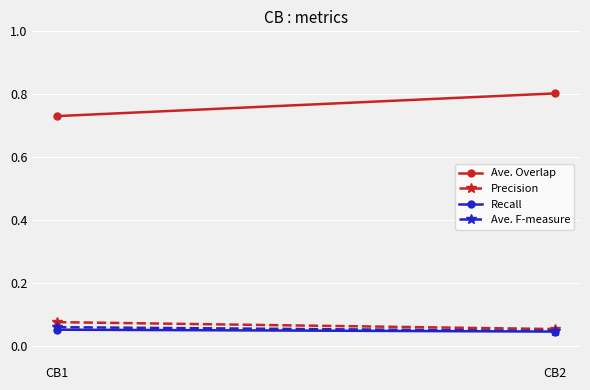

How many categories are shown in the chart?

2